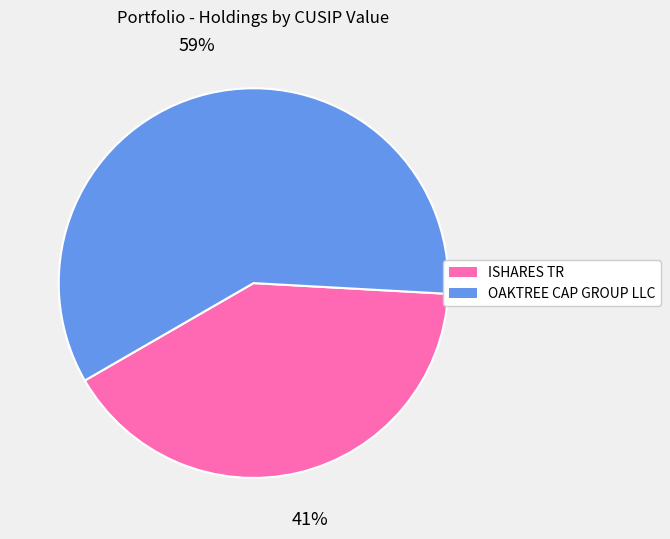

Approximately how many times larger is the value at ISHARES TR compared to OAKTREE CAP GROUP LLC?

0.7